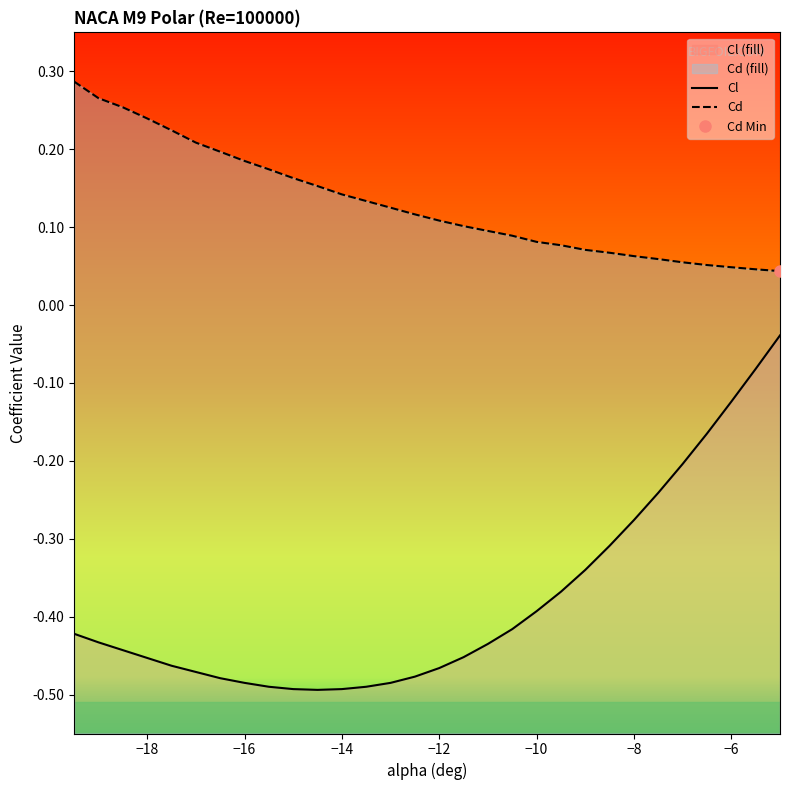

At which label is Cd closest to 0?

-5